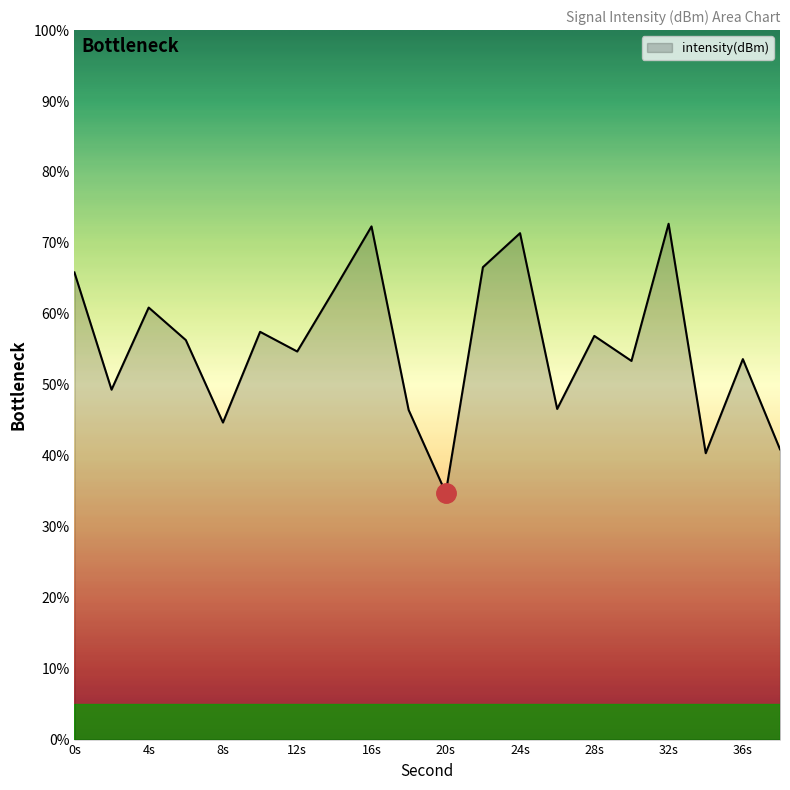

What is the difference between the maximum and minimum values?

37.9